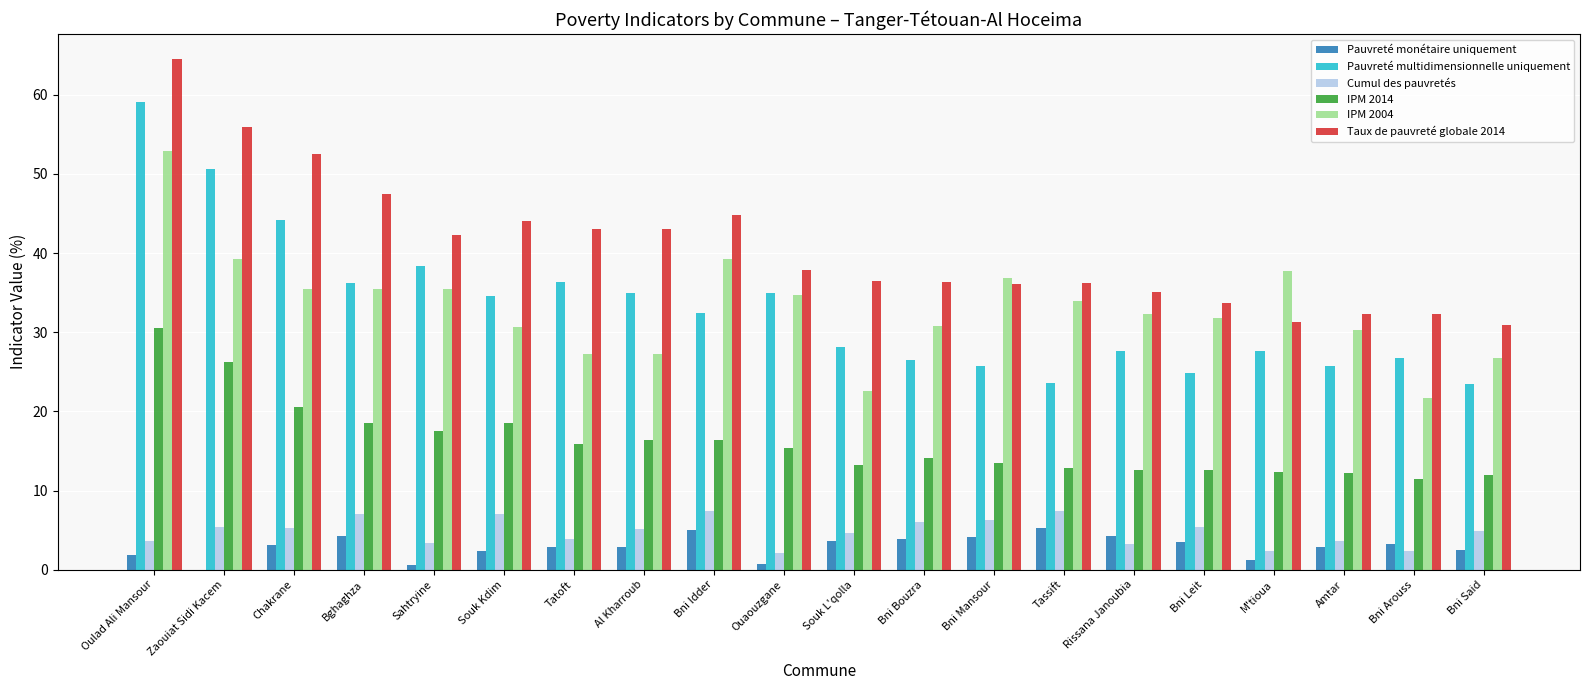

What is the approximate value of IPM 2014 at Bni Arouss?

11.4